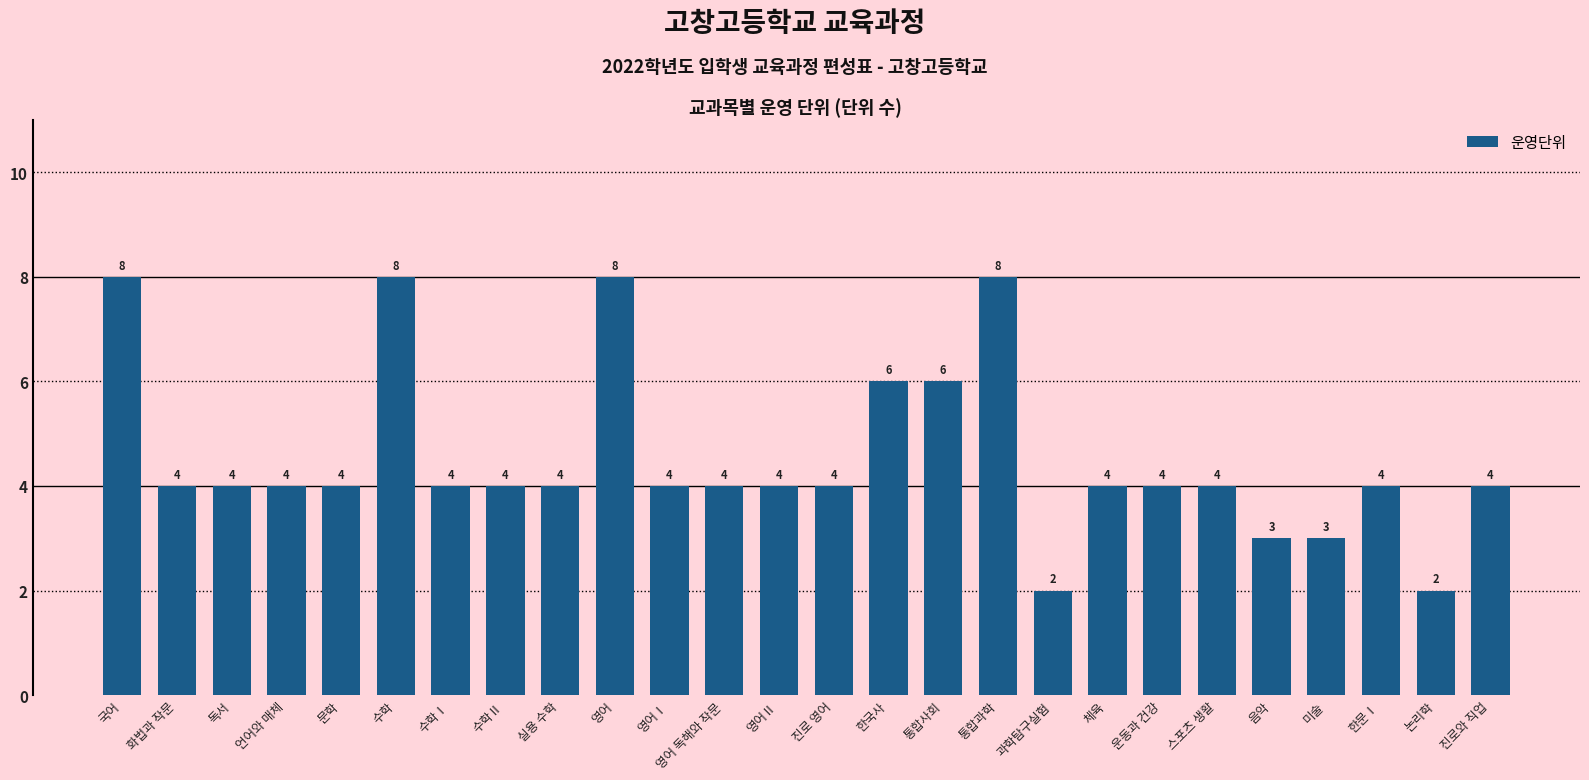

What is the greatest value displayed?

8